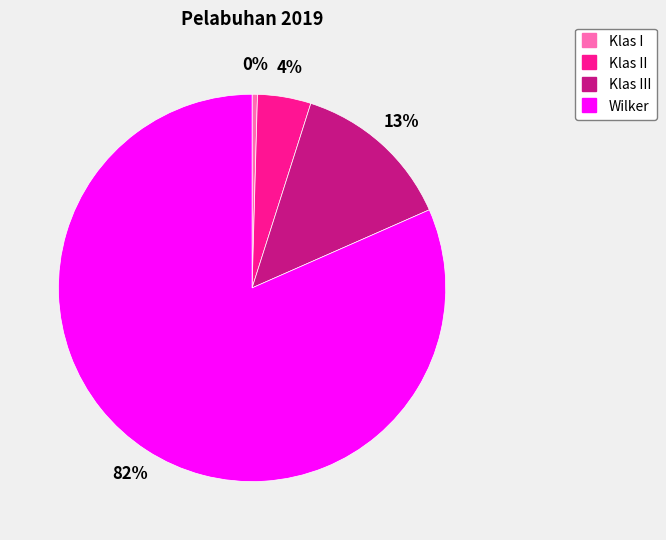

To the nearest percent, what is the average slice percentage?

25%